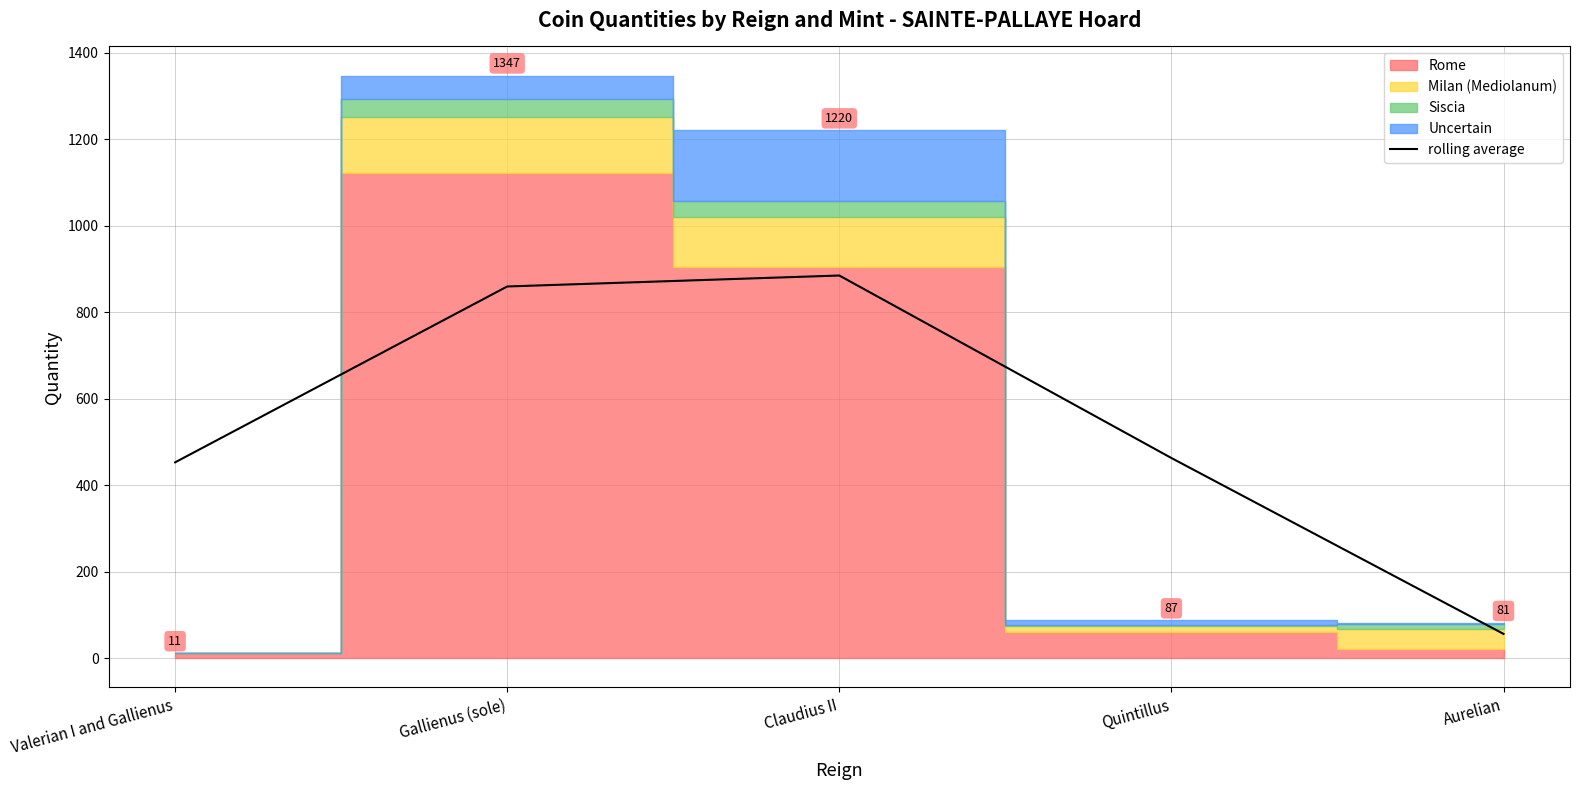

Which has a higher value, Aurelian or Gallienus (sole)?

Gallienus (sole)